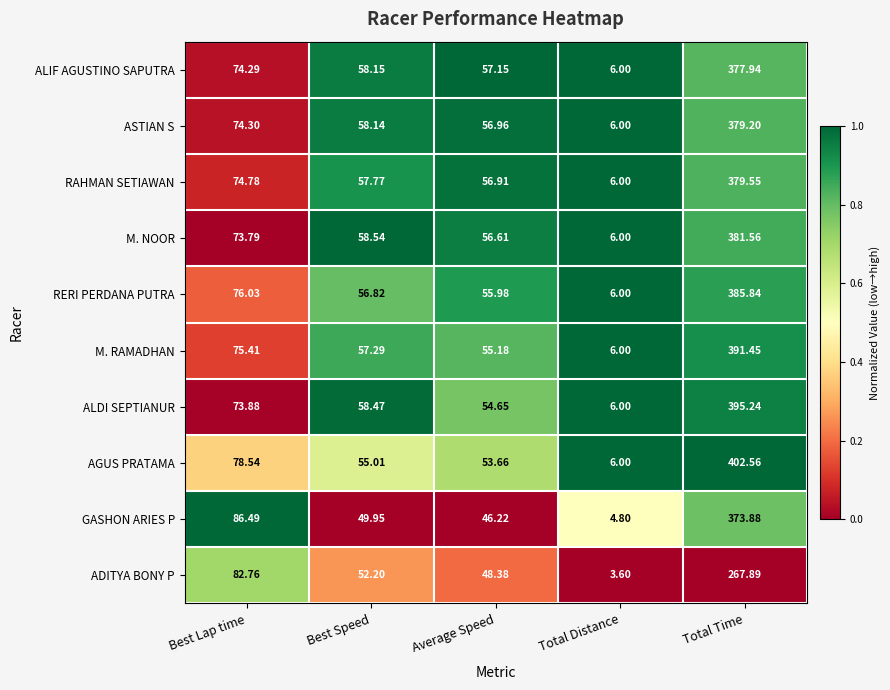

Which series has the largest total across all categories?

AGUS PRATAMA